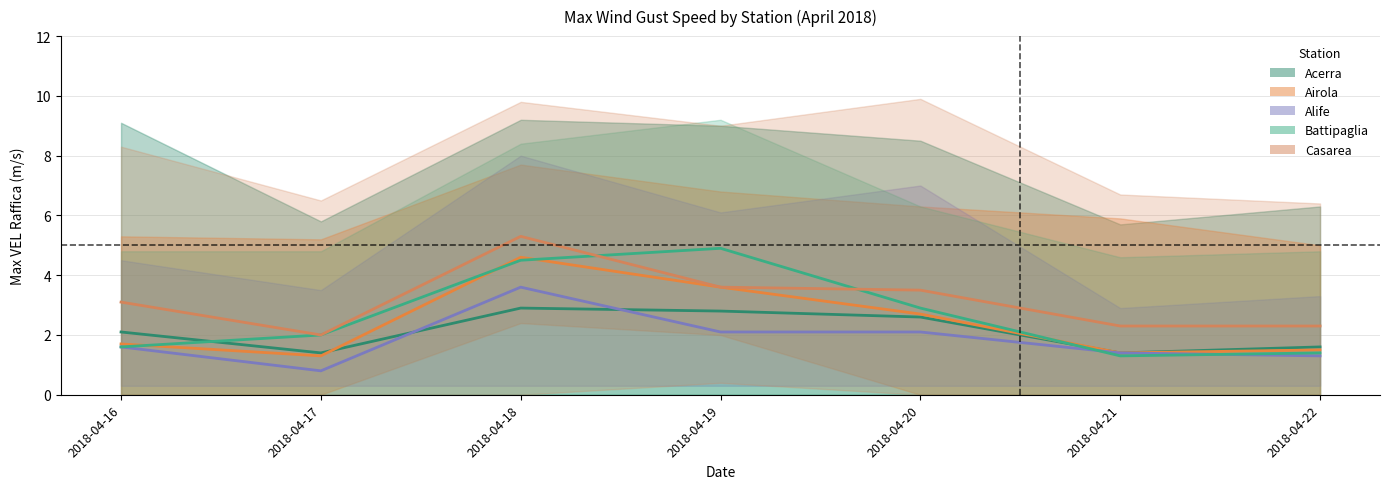

True or false: Casarea (MED) and Alife (MED) cross at least once.

False